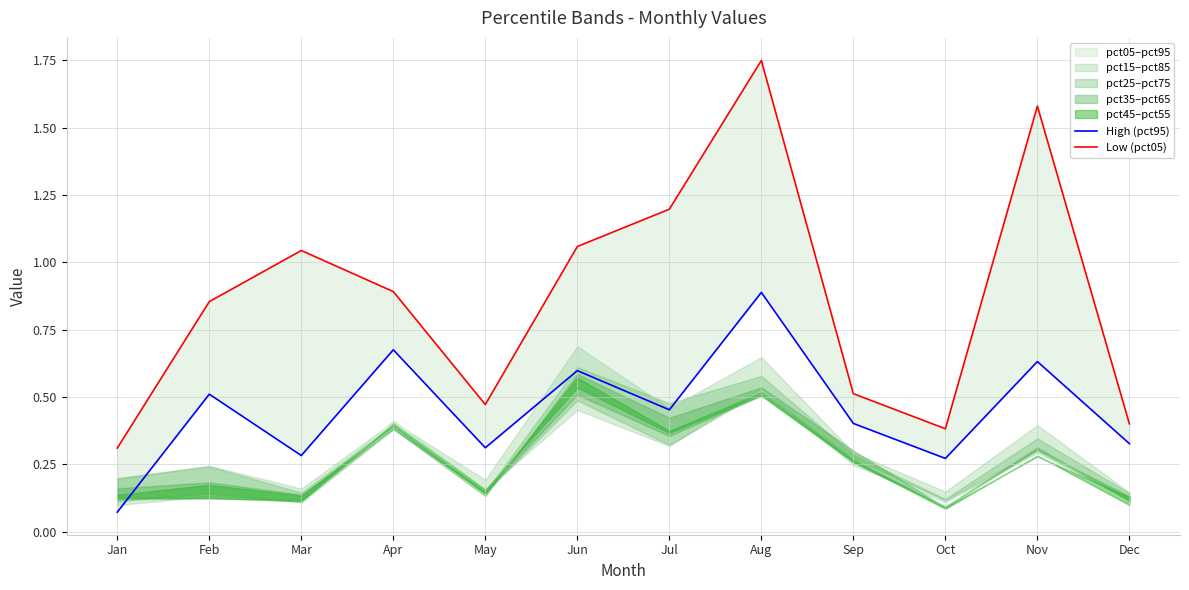

How many lines are shown in the chart?

2